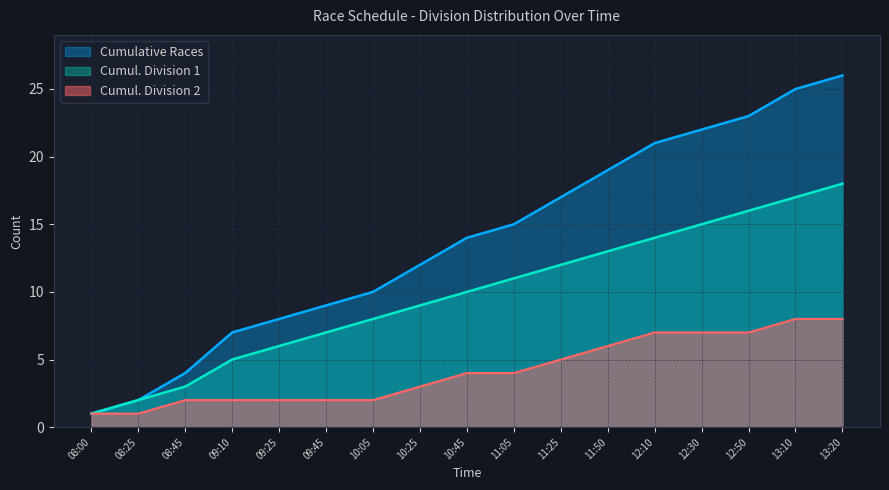

Does the chart have visible grid lines?

Yes